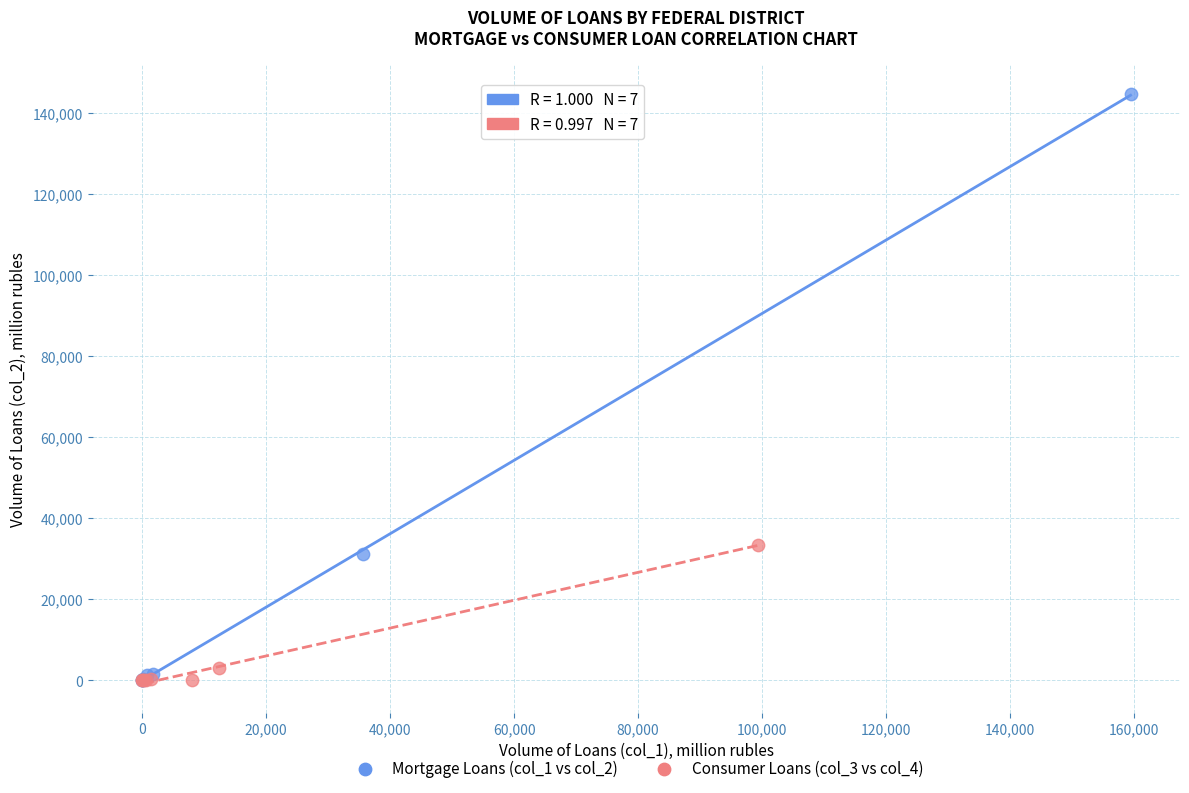

Which series has the widest spread of Y values?

Mortgage Loans (col_1 vs col_2)